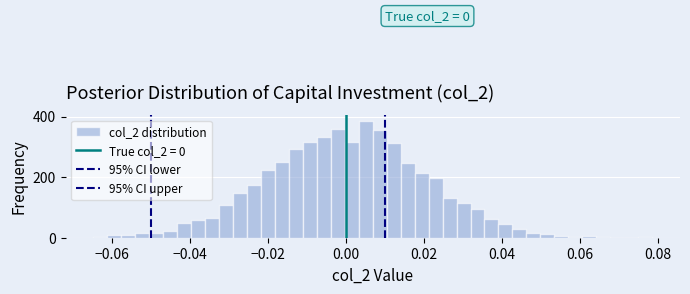

Read against the x-axis, roughly where is the centre of the tallest bar?

0.006